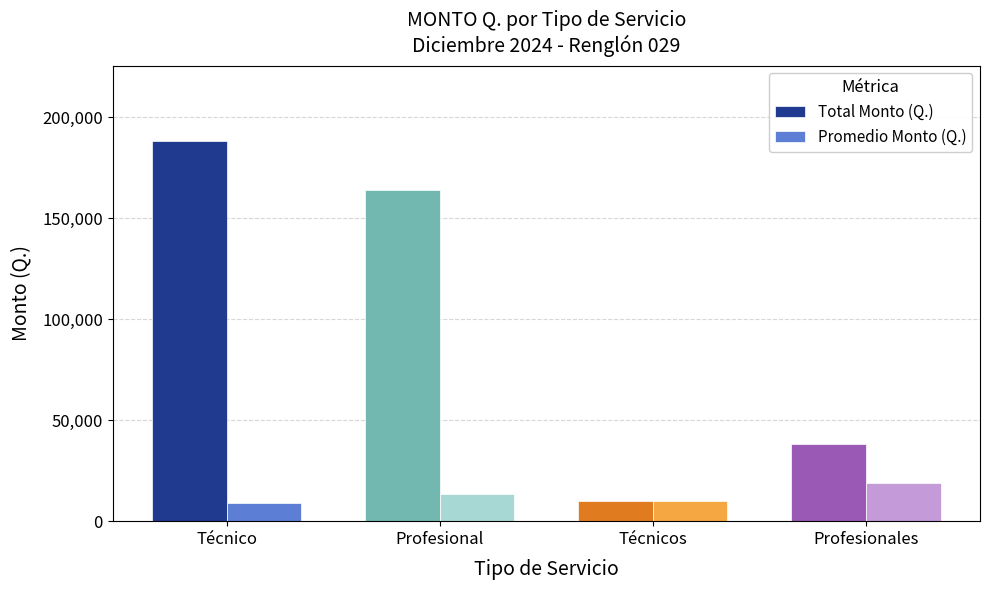

The value of Total Monto (Q.) at Técnico is 256771.4. True or false?

False